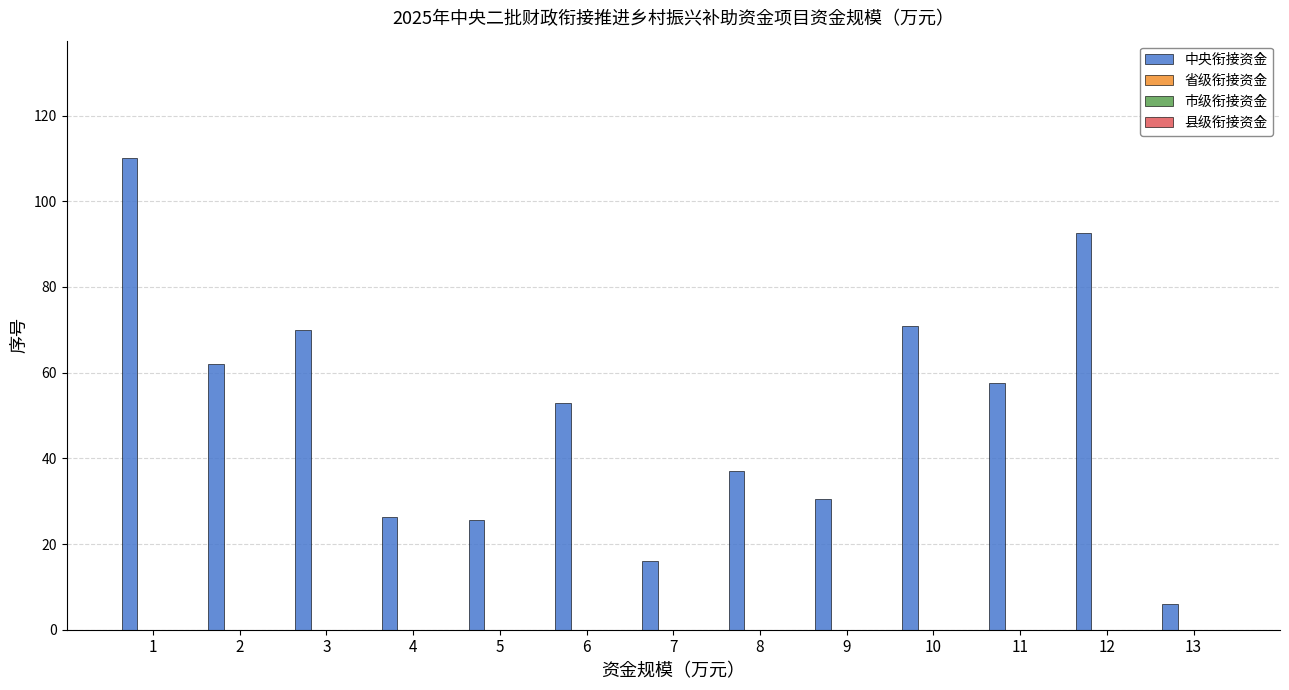

What is the greatest value displayed?

110.0